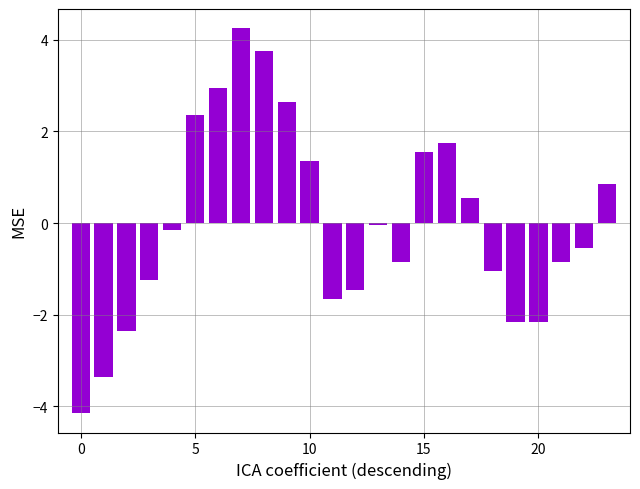

What is the difference between the maximum and minimum values?

8.4